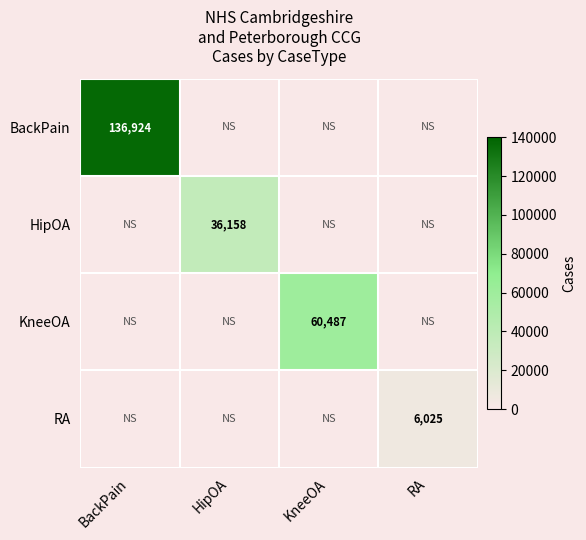

The value of KneeOA at KneeOA is 97993. True or false?

False